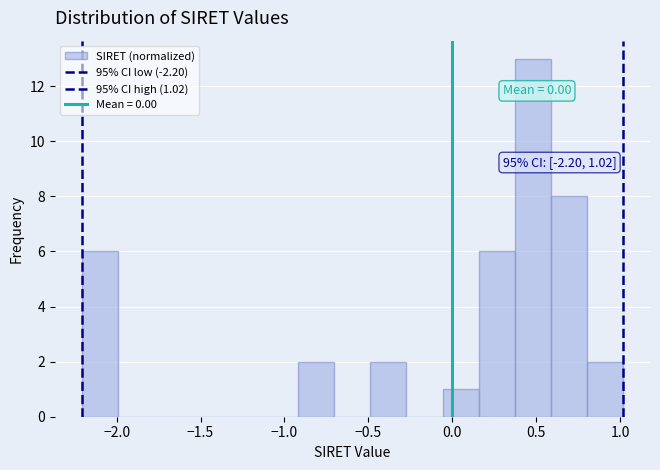

Which range on the x-axis has the tallest bar?

0.35 to 0.60